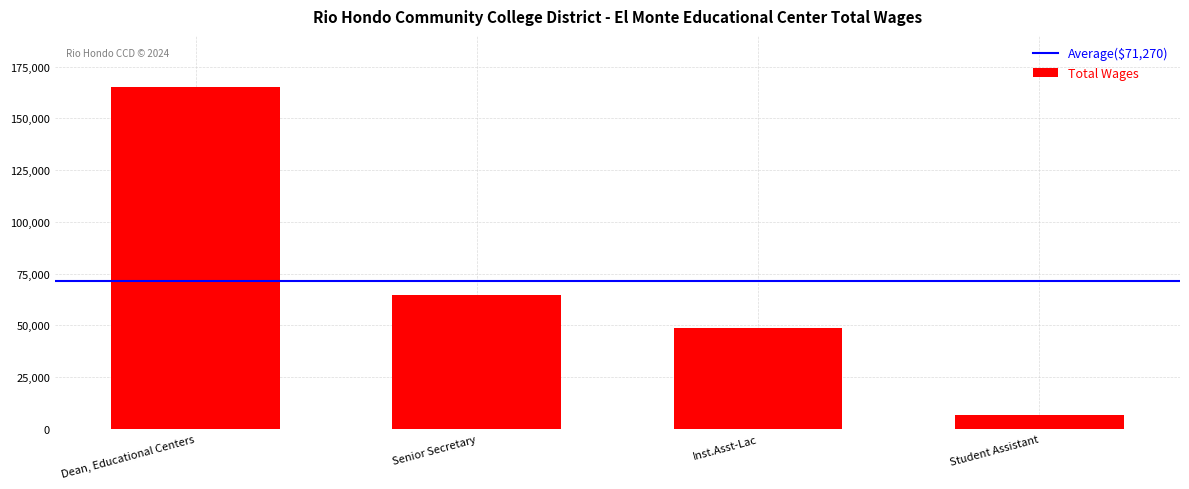

Is it true that the value at Dean, Educational Centers is 165059?

True